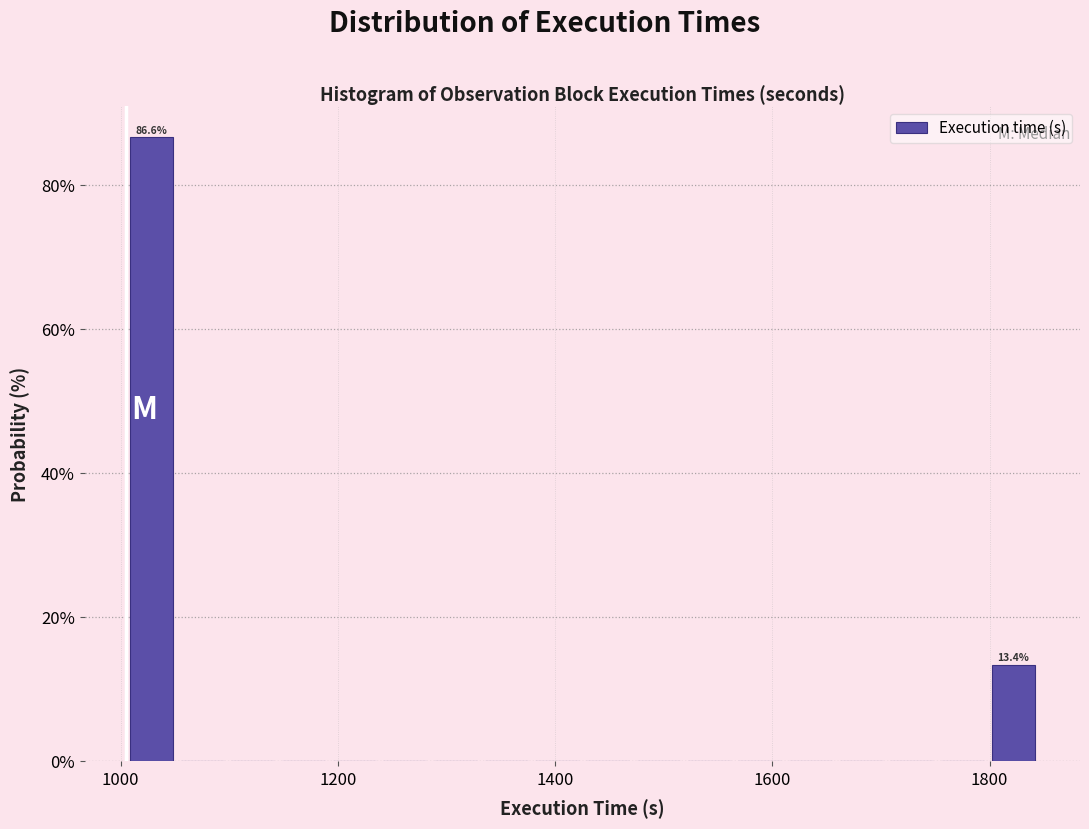

Around what value on the x-axis is the tallest bar? Give the approximate position of its centre, as read against the axis.

1020